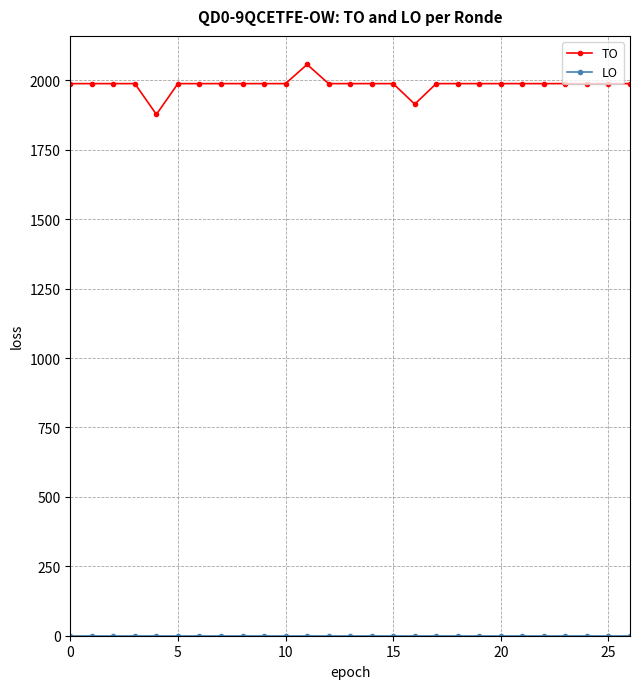

Which series has the widest spread of values?

TO